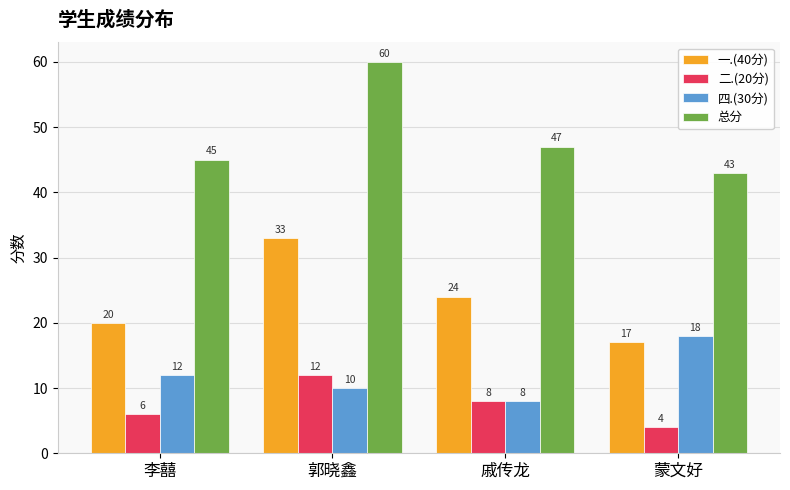

What is the difference between the second highest and second lowest values in the 四.(30分) series?

2